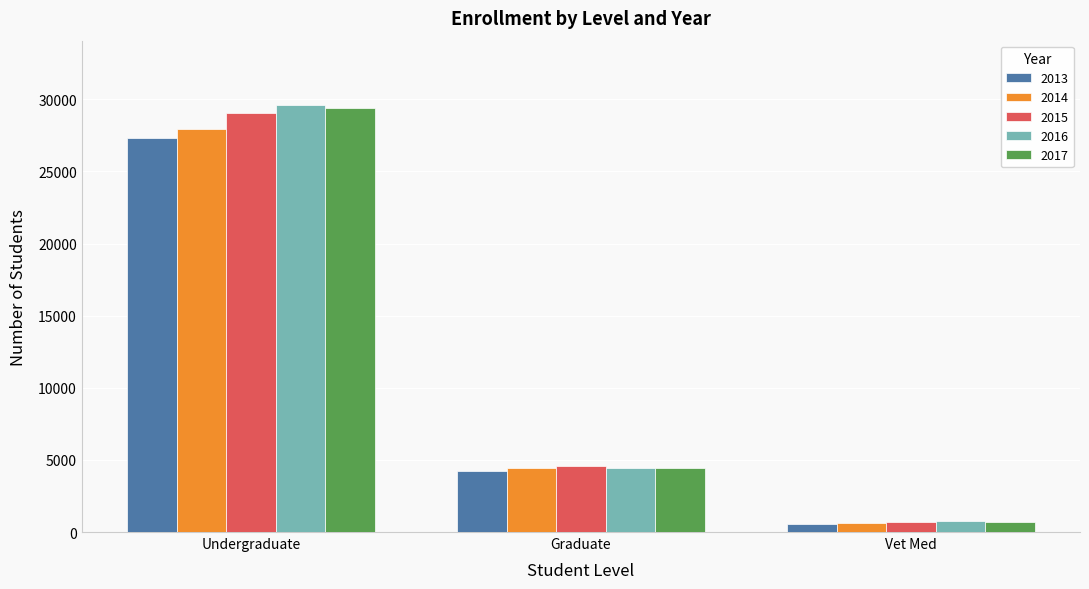

What is the sum of all 2013 values?

32105